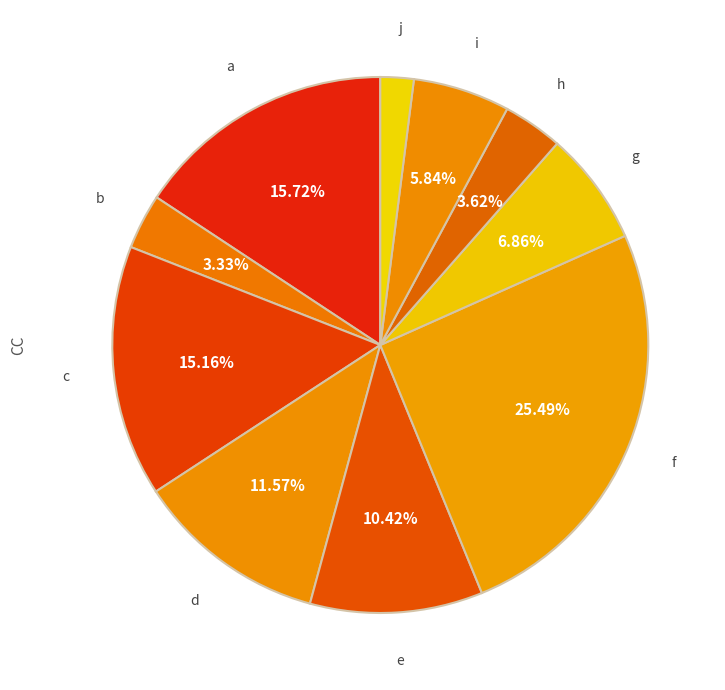

Is there a majority slice in this chart?

No